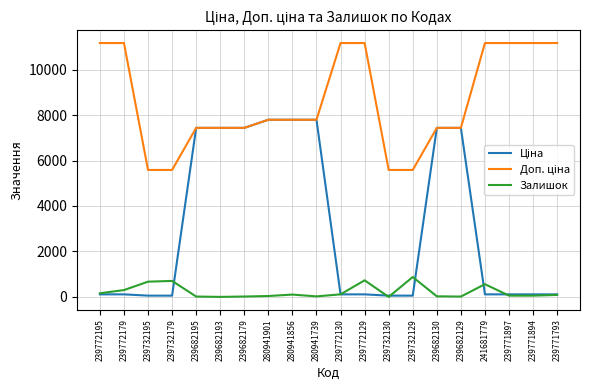

What is the greatest value displayed?

11169.0